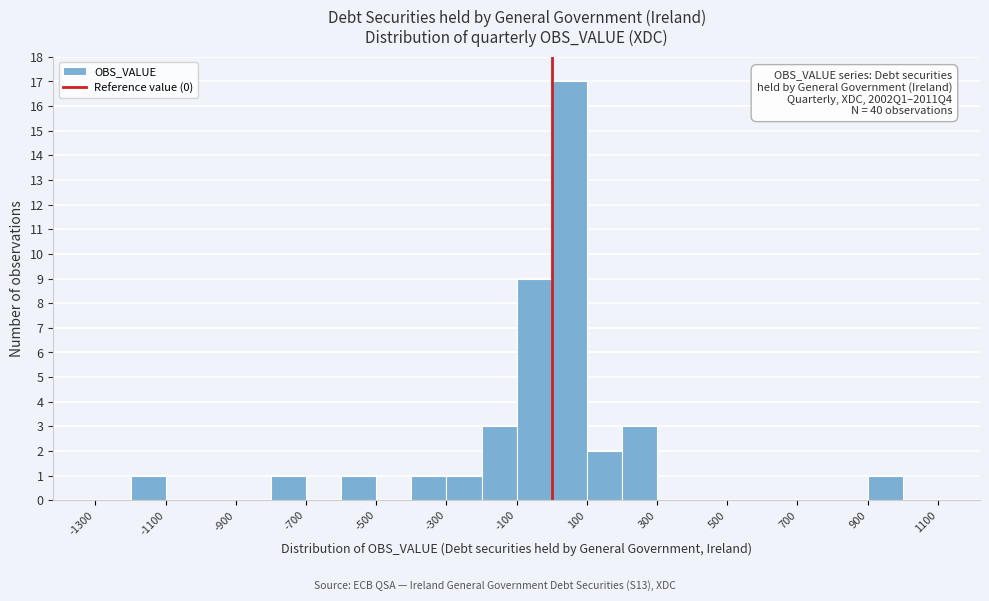

Over which range of the x-axis is the bar tallest?

0 to 100